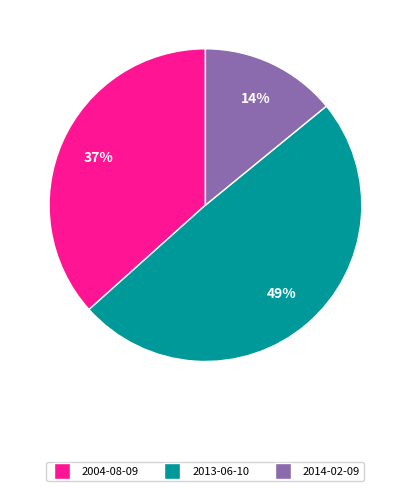

Is there any slice that represents more than half of the pie?

No